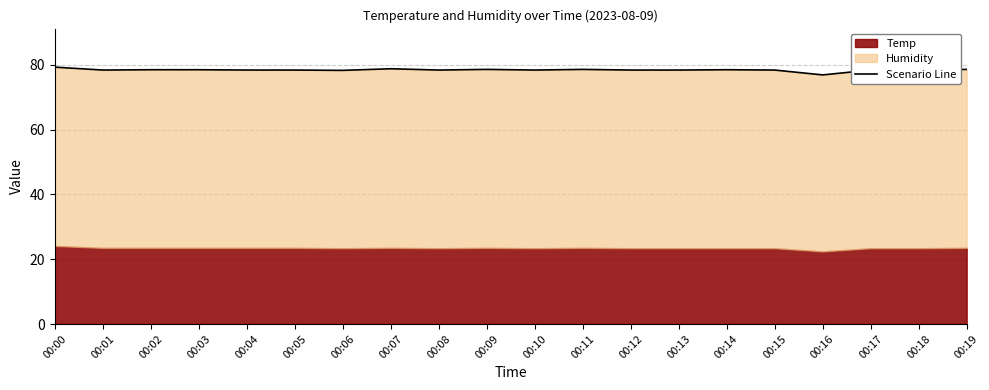

Reading right to left, transcribe all the data shown in this chart.

78.6	78.4	78.4	76.9	78.4	78.5	78.4	78.4	78.6	78.4	78.6	78.4	78.8	78.3	78.4	78.4	78.5	78.5	78.4	79.3